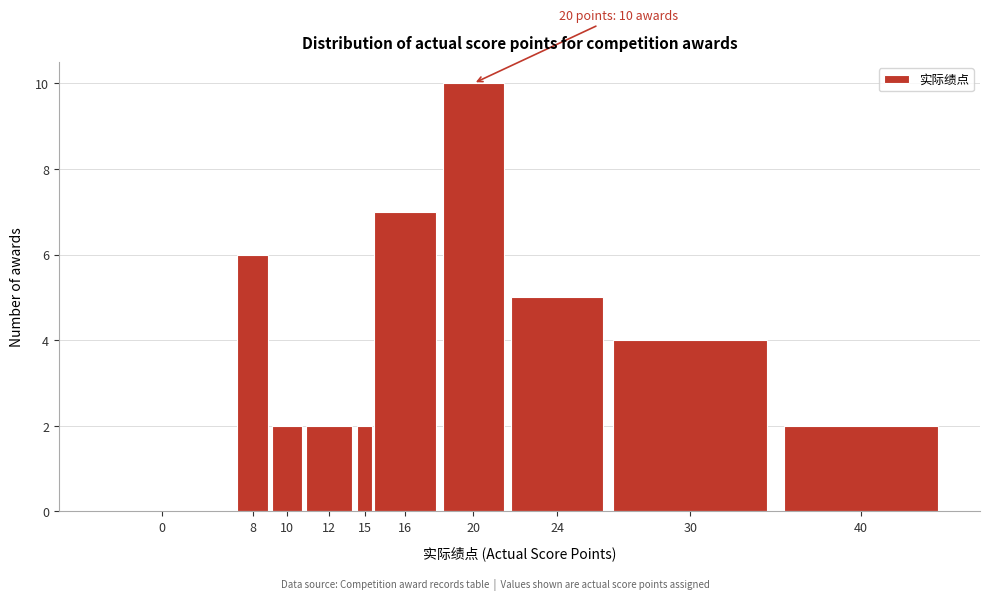

Reading right to left, extract all data points from this chart.

40=2	30=4	24=5	20=10	16=7	15=2	12=2	10=2	8=6	0=0